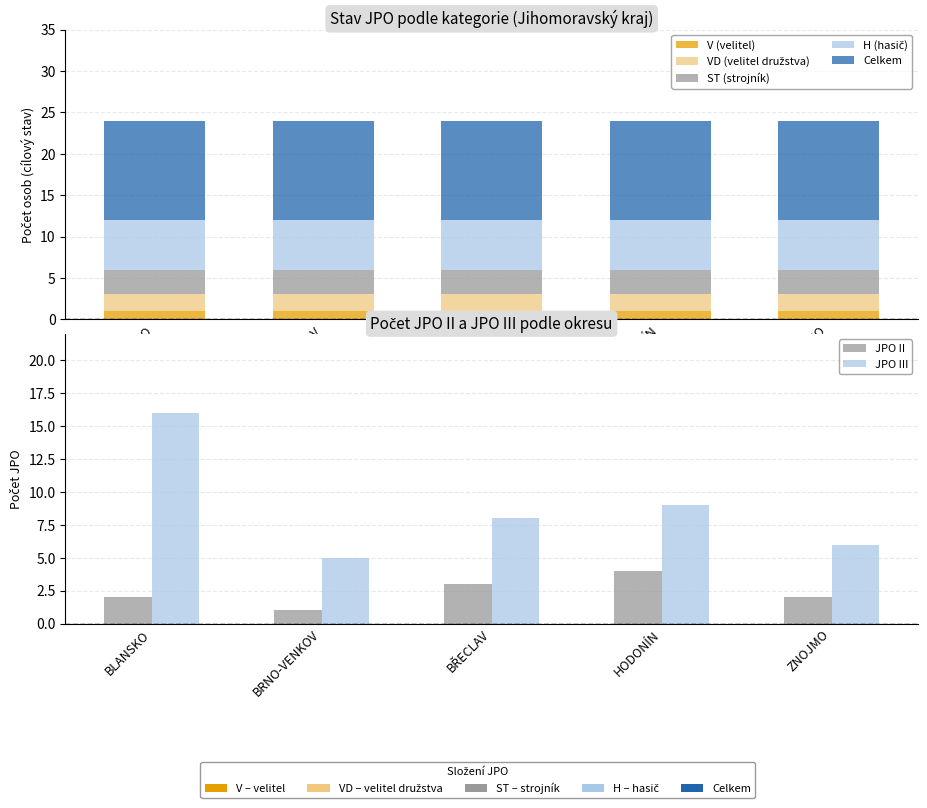

What is the minimum value for VD (velitel družstva)?

2